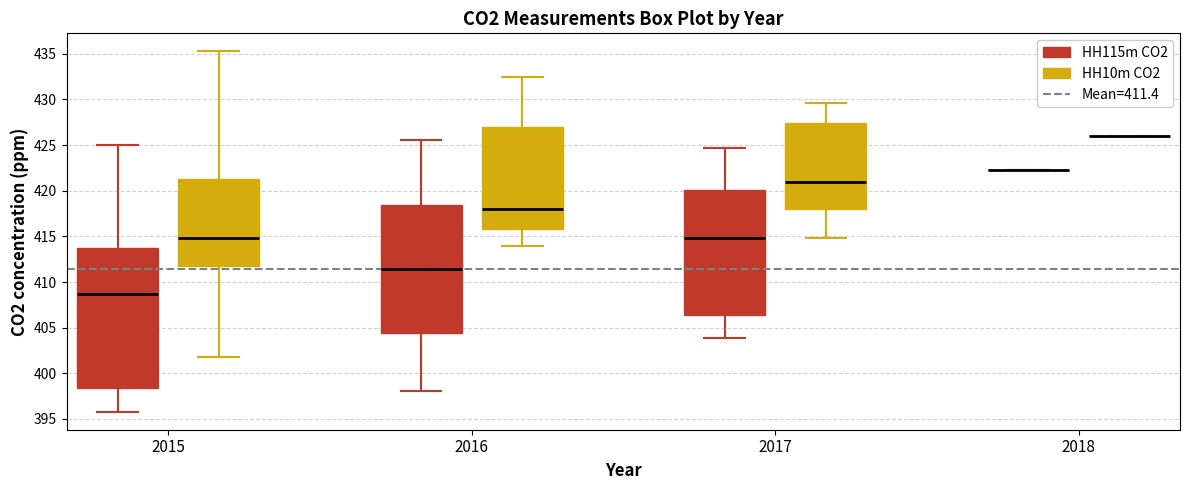

Reading left to right, transcribe this box plot: for each box, give where its median line is, the range the box spans, and where its two whiskers end, as read against the y-axis. The values are not printed on the chart, so give them approximately, as read against the axis.

2015 (HH115m CO2): median 408.5, box 398.5 to 413.5, whiskers 396.0 to 425.0
2015 (HH10m CO2): median 415.0, box 412.0 to 421.5, whiskers 402.0 to 435.5
2016 (HH115m CO2): median 411.5, box 404.5 to 418.5, whiskers 398.0 to 425.5
2016 (HH10m CO2): median 418.0, box 416.0 to 427.0, whiskers 414.0 to 432.5
2017 (HH115m CO2): median 415.0, box 406.5 to 420.0, whiskers 404.0 to 424.5
2017 (HH10m CO2): median 421.0, box 418.0 to 427.5, whiskers 415.0 to 429.5
2018 (HH115m CO2): box collapsed to a line at 422.5, whiskers 422.5 to 422.5
2018 (HH10m CO2): box collapsed to a line at 426.0, whiskers 426.0 to 426.0